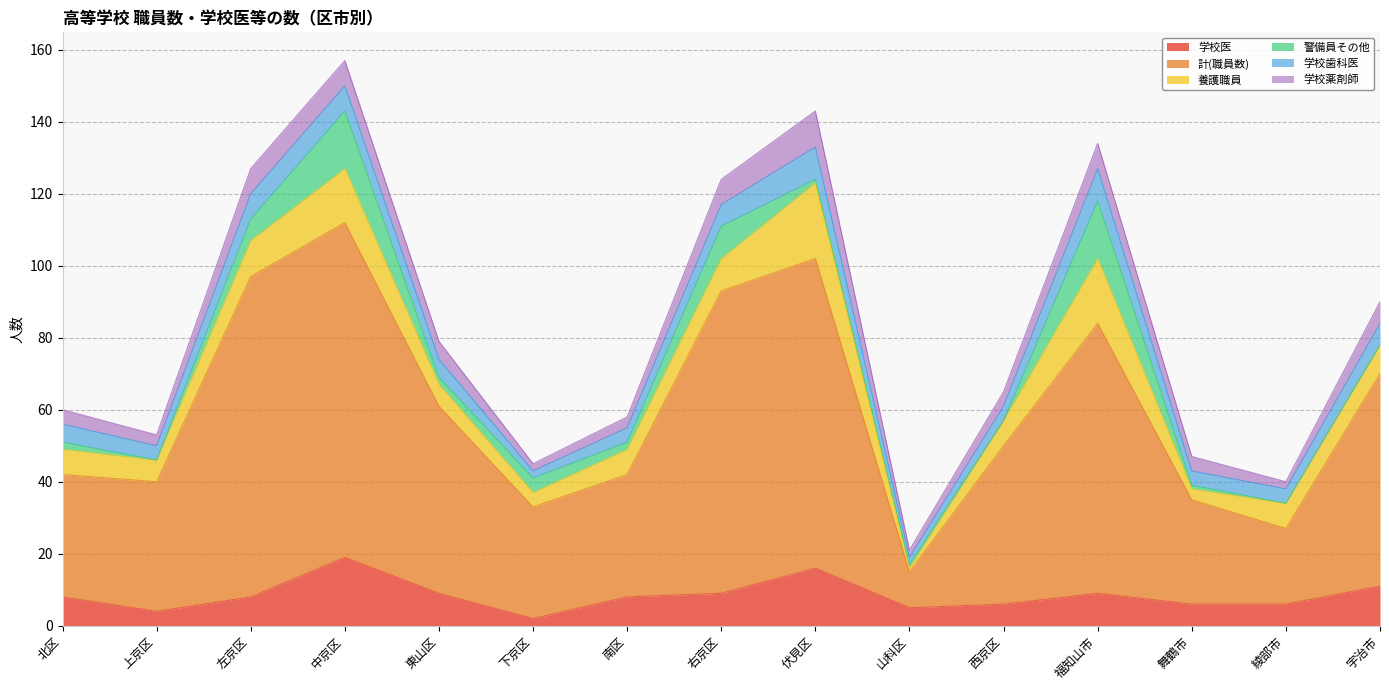

What value does the 学校医 series have at 宇治市, to the nearest 5?

10